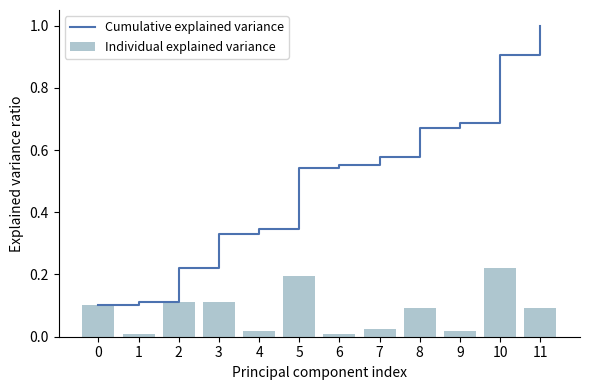

Count the number of categories in the chart.

12